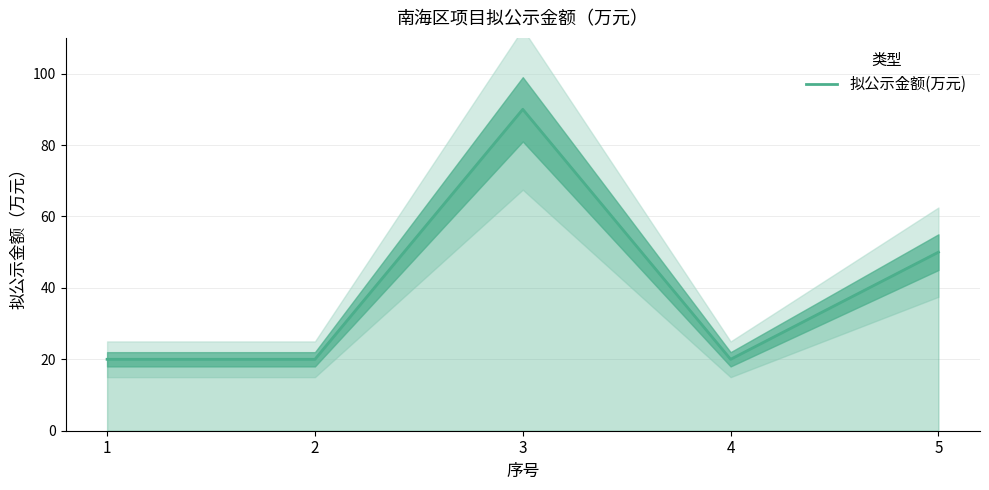

What is the smallest value displayed?

20